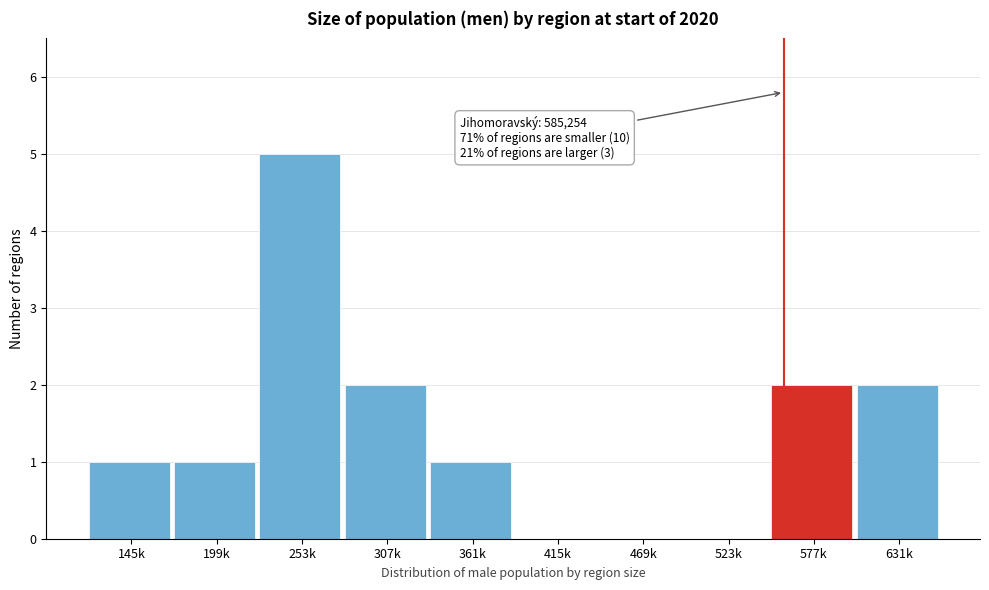

Reading right to left, what are all the values shown in this chart?

631k=2	577k=2	523k=0	469k=0	415k=0	361k=1	307k=2	253k=5	199k=1	145k=1